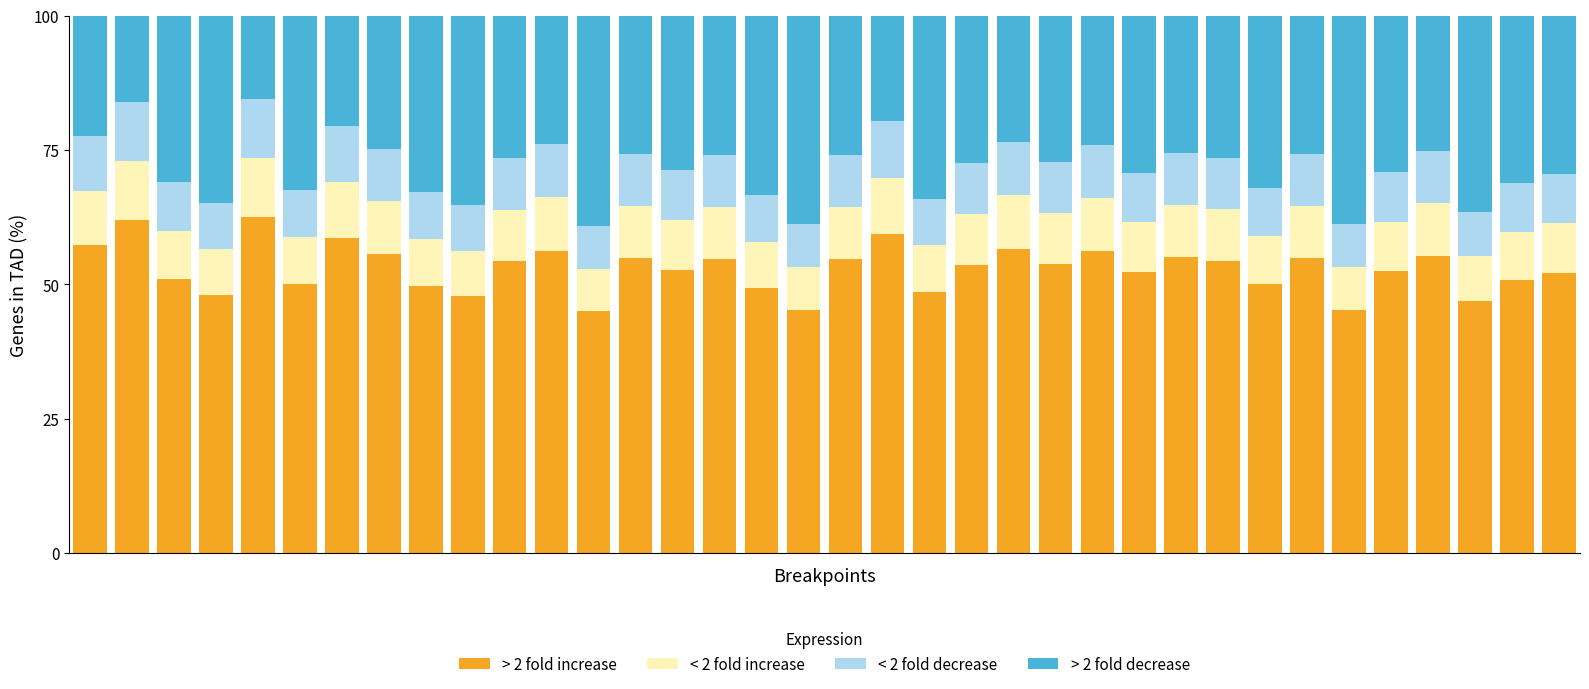

What are all the series names shown in the legend?

> 2 fold increase, < 2 fold increase, < 2 fold decrease, > 2 fold decrease